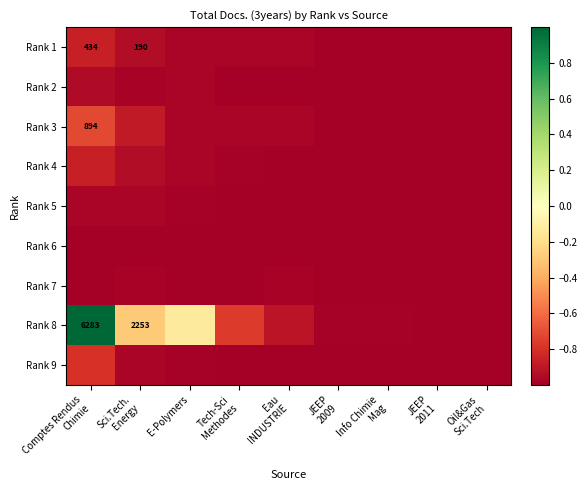

How many Rank 7 values are between -1 and 0?

9